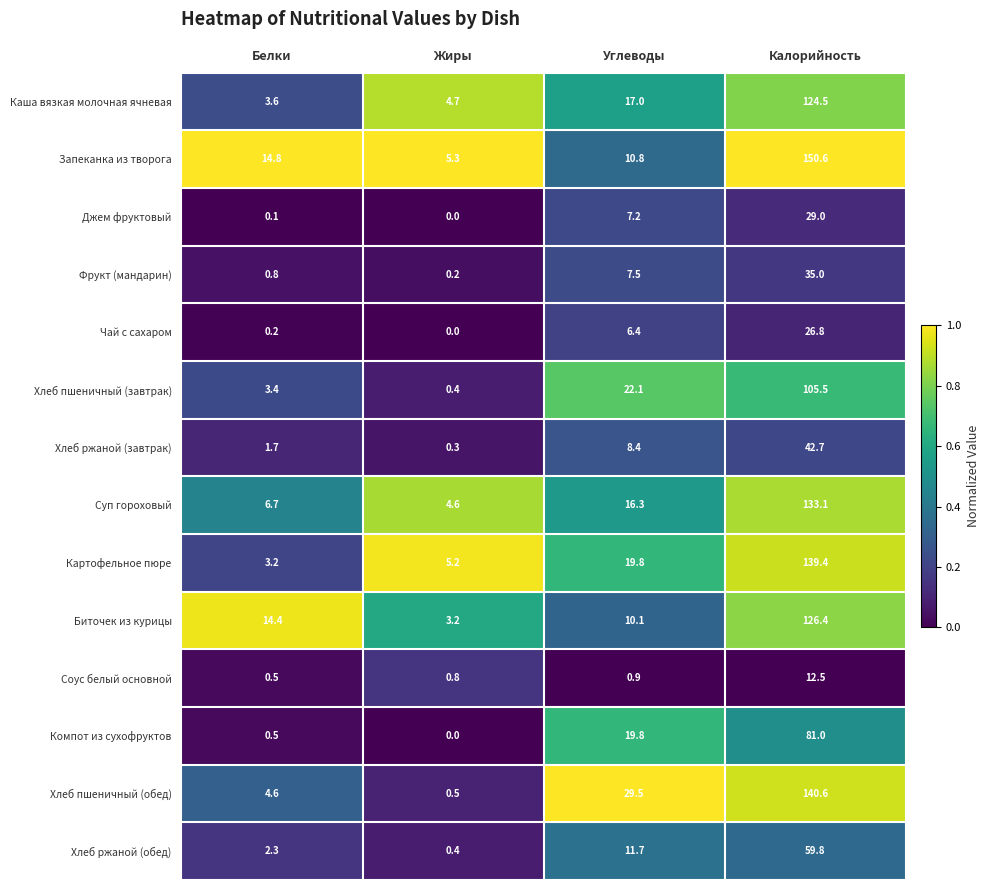

Where is Запеканка из творога nearest to the value 77?

Белки